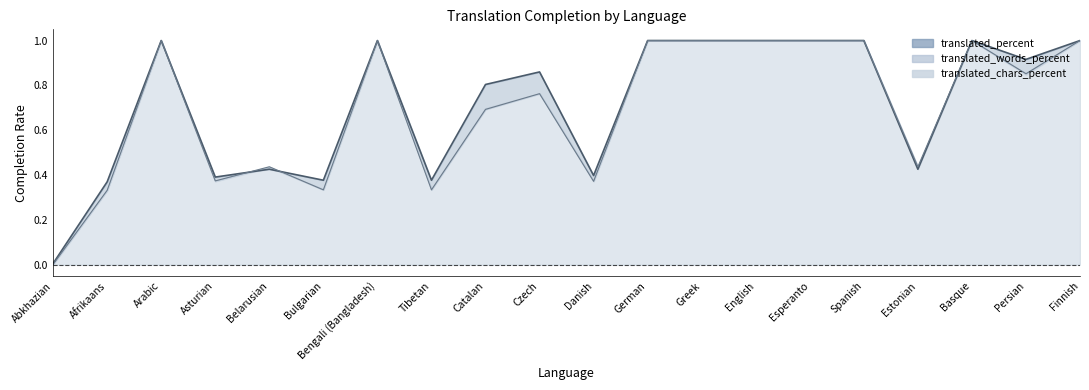

After their last crossing, which series has the higher values: translated_words_percent or translated_percent?

translated_percent